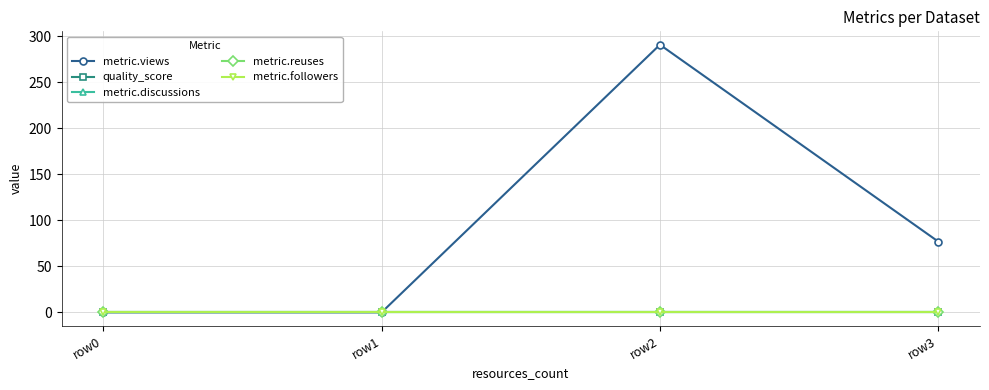

Is this an area chart (filled region under the line)?

No